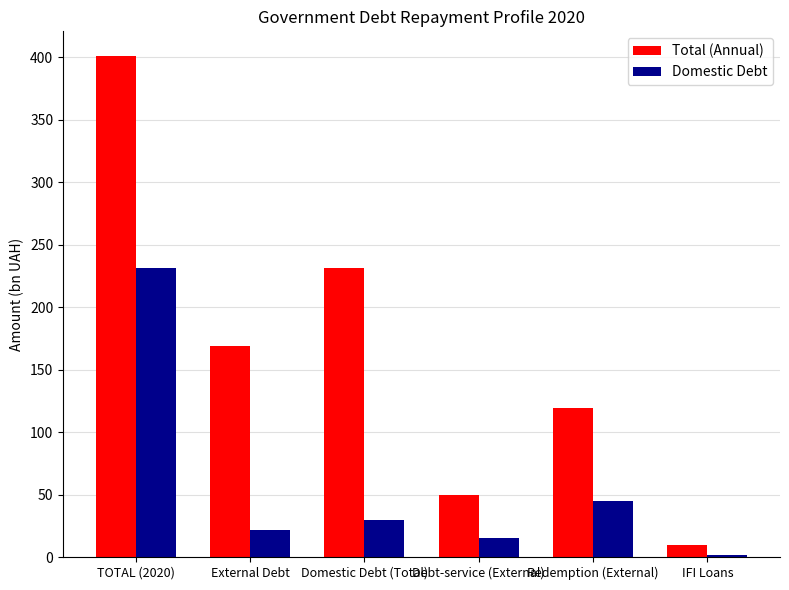

True or false: Total (Annual) has a value of 400.7 at TOTAL (2020).

True